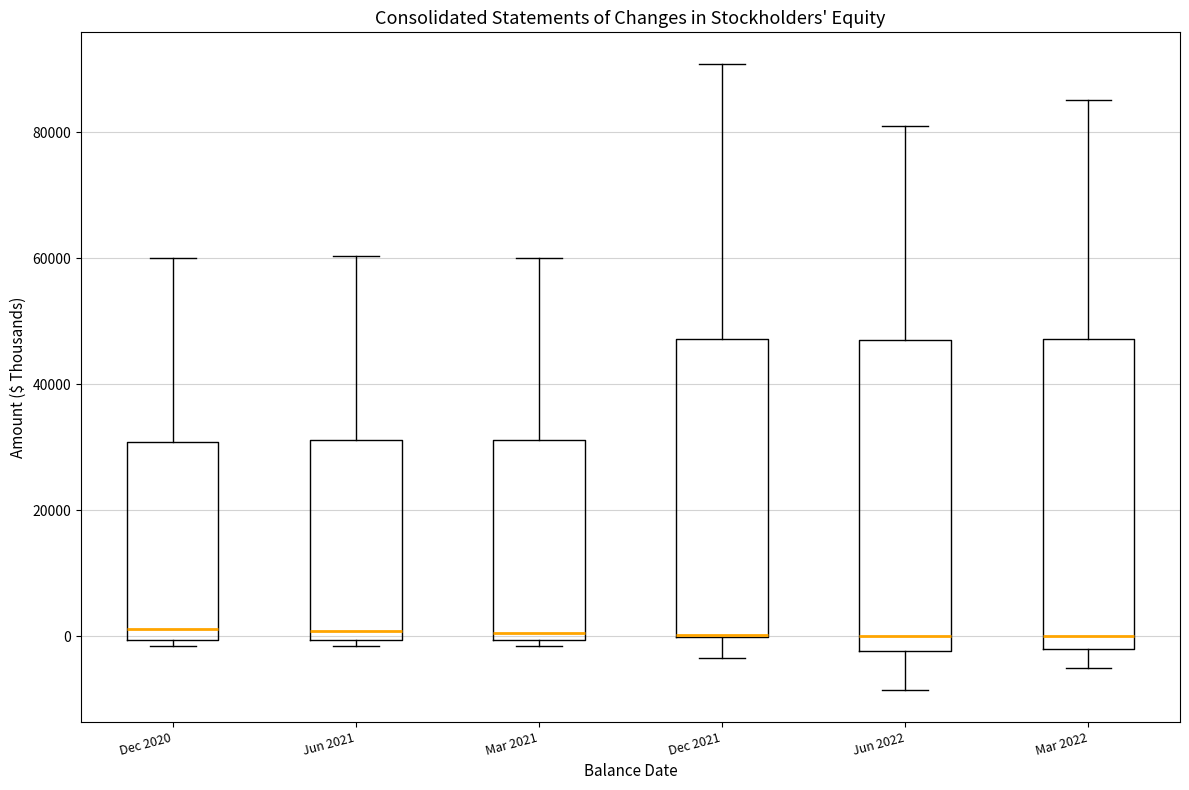

Reading left to right, transcribe this box plot: for each box, give where its median line is, the range the box spans, and where its two whiskers end, as read against the y-axis. The values are not printed on the chart, so give them approximately, as read against the axis.

Dec 2020: median 2000, box 0 to 30000, whiskers -2000 to 60000
Jun 2021: median 0 (just above the box's lower edge), box 0 to 32000, whiskers -2000 to 60000
Mar 2021: median 0 (just above the box's lower edge), box 0 to 32000, whiskers -2000 to 60000
Dec 2021: median 0 (drawn on the box's lower edge), box 0 to 48000, whiskers -4000 to 90000
Jun 2022: median 0, box -2000 to 48000, whiskers -8000 to 80000
Mar 2022: median 0, box -2000 to 48000, whiskers -6000 to 86000